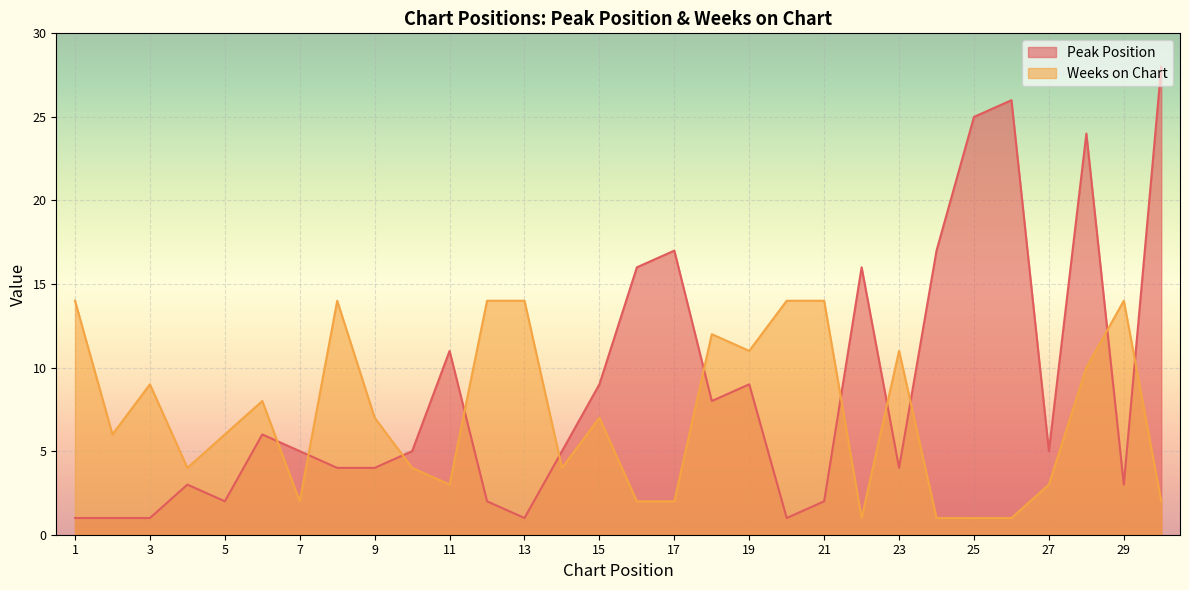

Reading left to right, list all the values displayed in this chart.

Peak Position: 1=1	2=1	3=1	4=3	5=2	6=6	7=5	8=4	9=4	10=5	11=11	12=2	13=1	14=5	15=9	16=16	17=17	18=8	19=9	20=1	21=2	22=16	23=4	24=17	25=25	26=26	27=5	28=24	29=3	30=28
Weeks on Chart: 1=14	2=6	3=9	4=4	5=6	6=8	7=2	8=14	9=7	10=4	11=3	12=14	13=14	14=4	15=7	16=2	17=2	18=12	19=11	20=14	21=14	22=1	23=11	24=1	25=1	26=1	27=3	28=10	29=14	30=2